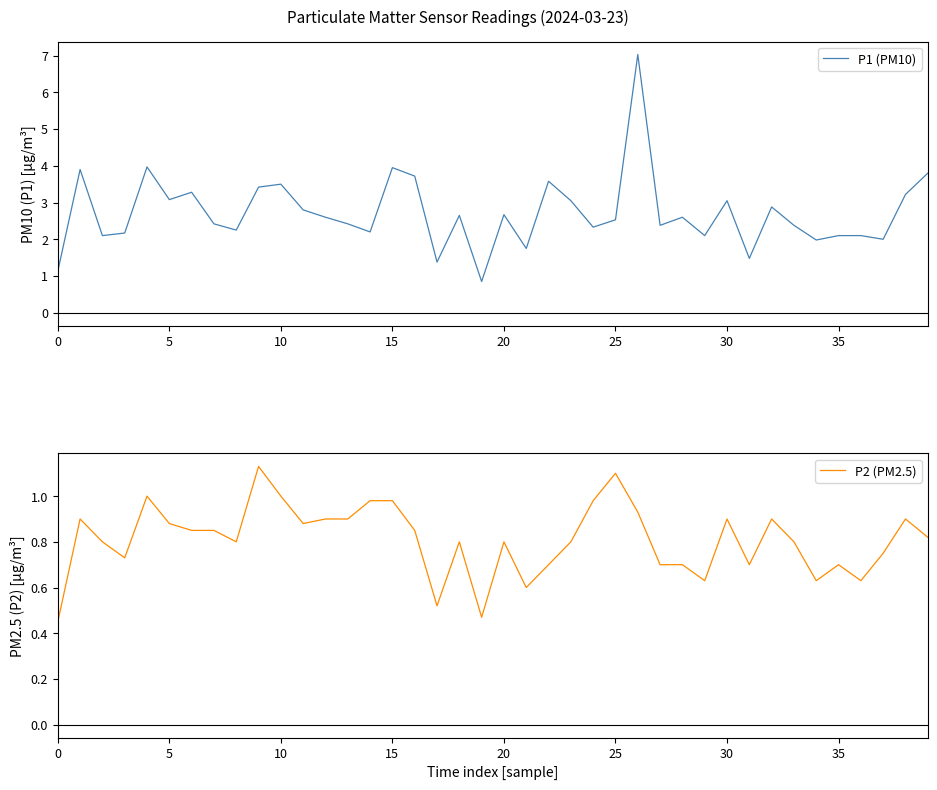

What are all the series names shown in the legend?

P1 (PM10), P2 (PM2.5)